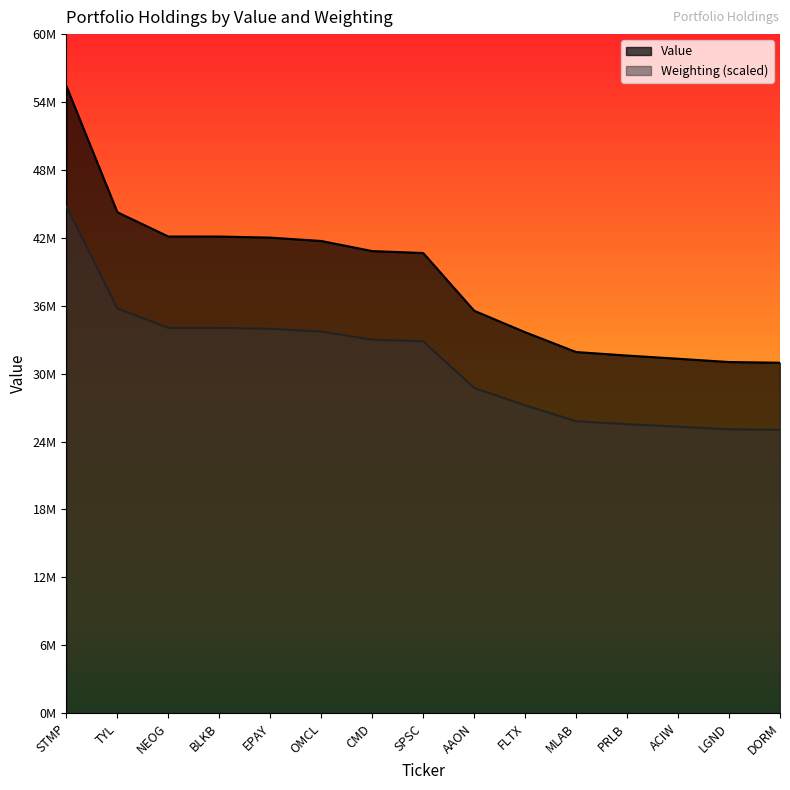

Does the chart have visible grid lines?

No